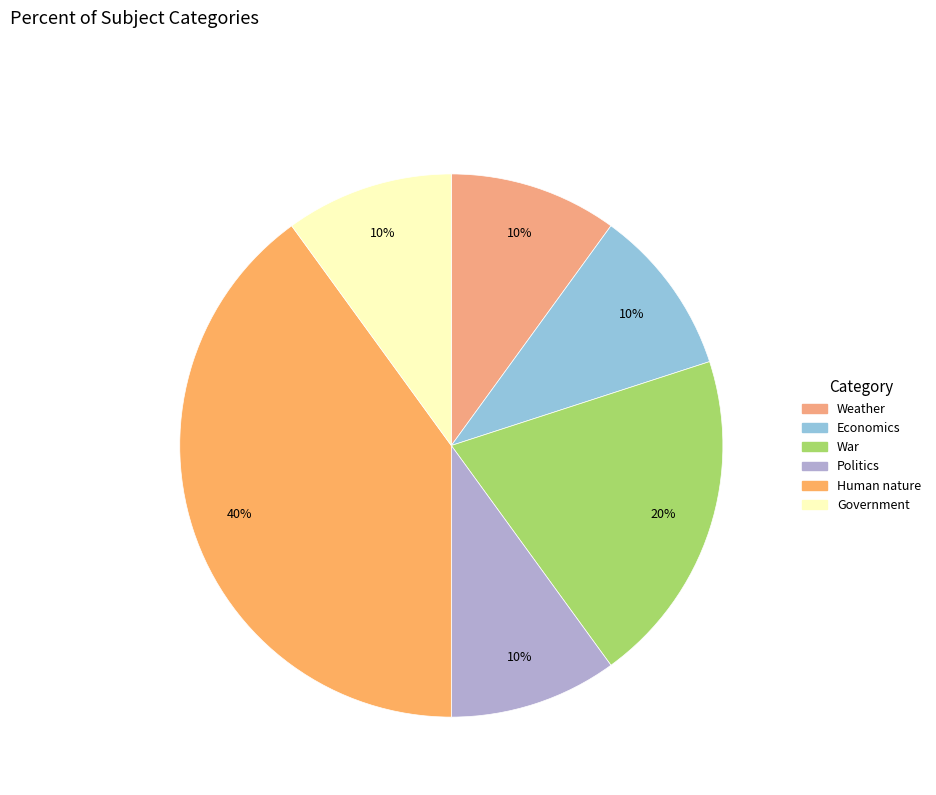

Which slice is the smallest?

Weather